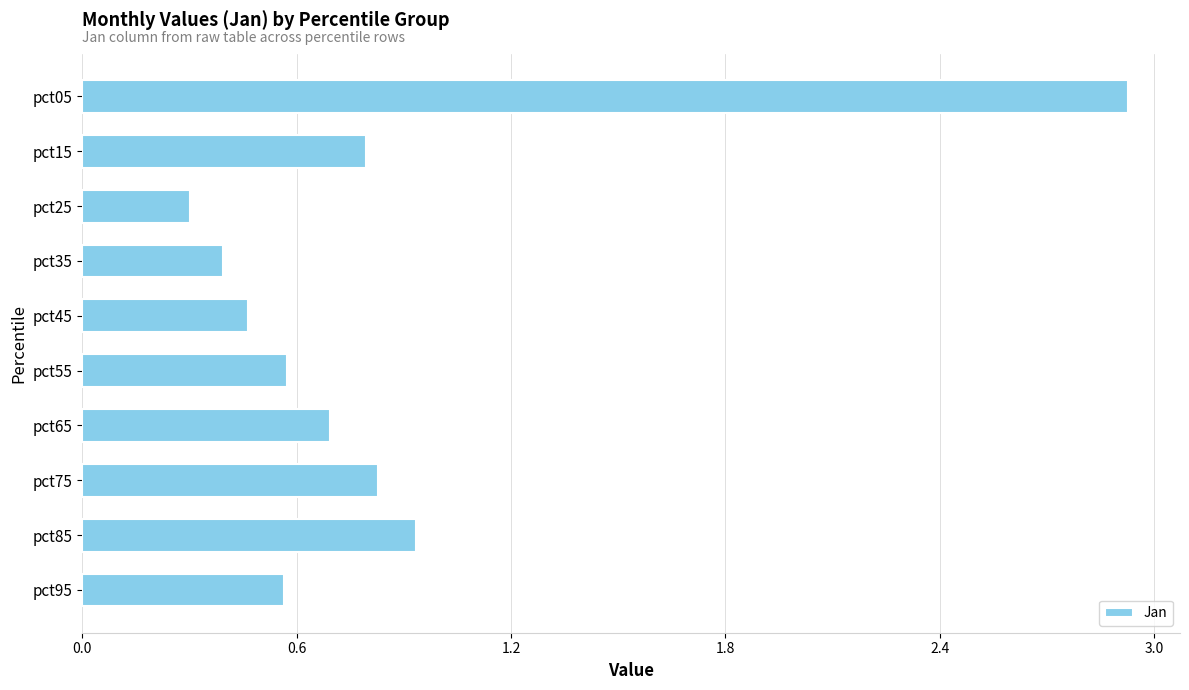

The chart shows a value of 0.8 at pct95. True or false?

False